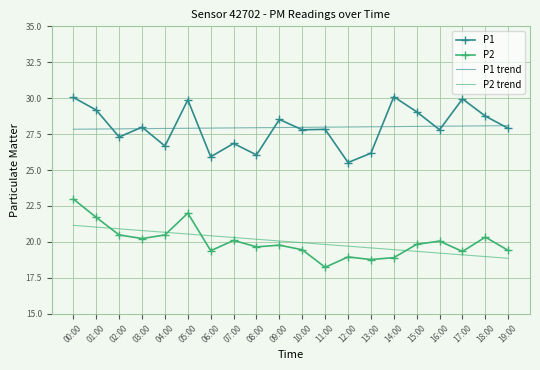

The P2 trend series shows 34.7 at 10:00. True or false?

False